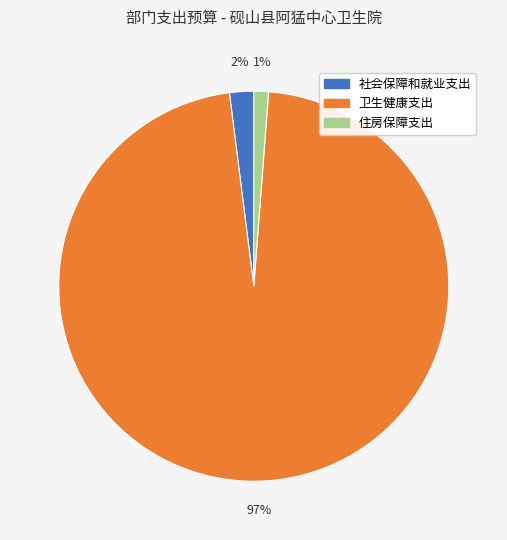

What percentage is the 卫生健康支出 slice, to the nearest percent?

97%